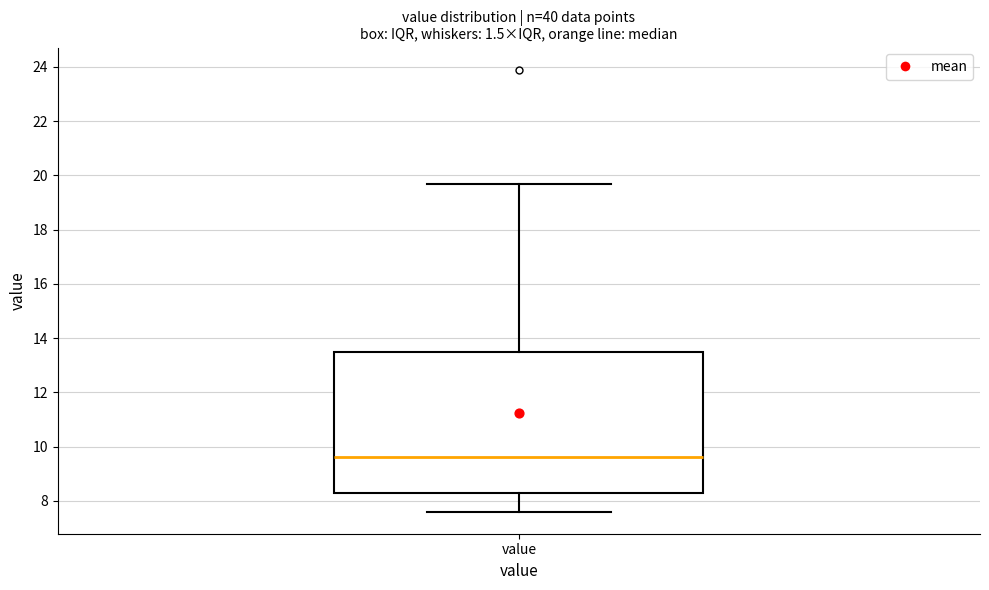

Transcribe this box plot: give where the median line is, the range the box spans, and where the two whiskers end, as read against the y-axis. The values are not printed on the chart, so give them approximately, as read against the axis.

median 9.6, box 8.4 to 13.6, whiskers 7.6 to 19.8